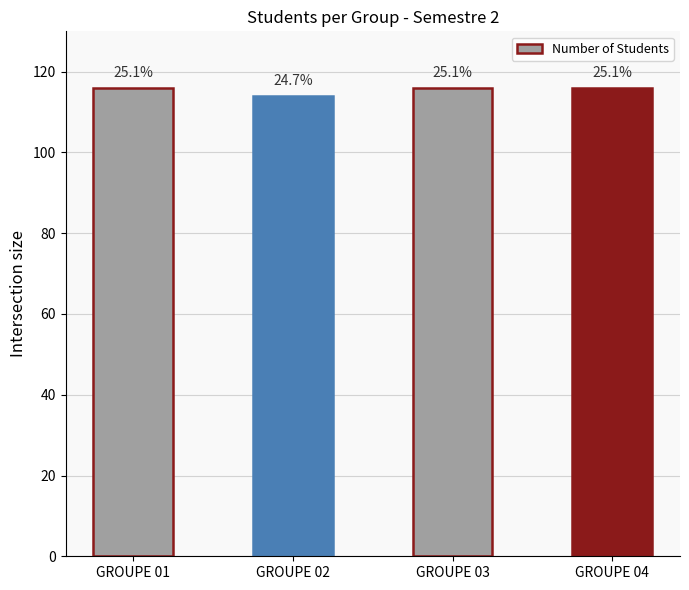

Which has a higher value, GROUPE 04 or GROUPE 01?

GROUPE 04